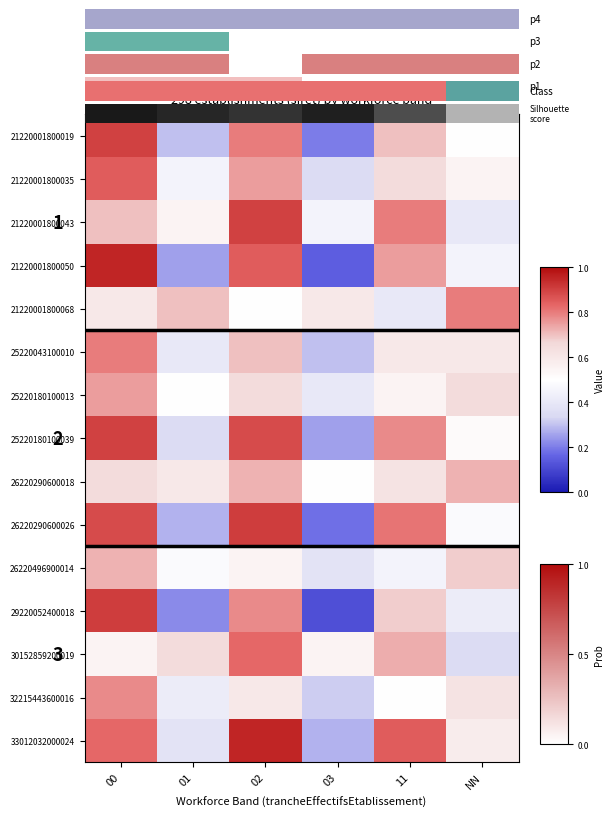

At which category is the sum across all series the highest?

00